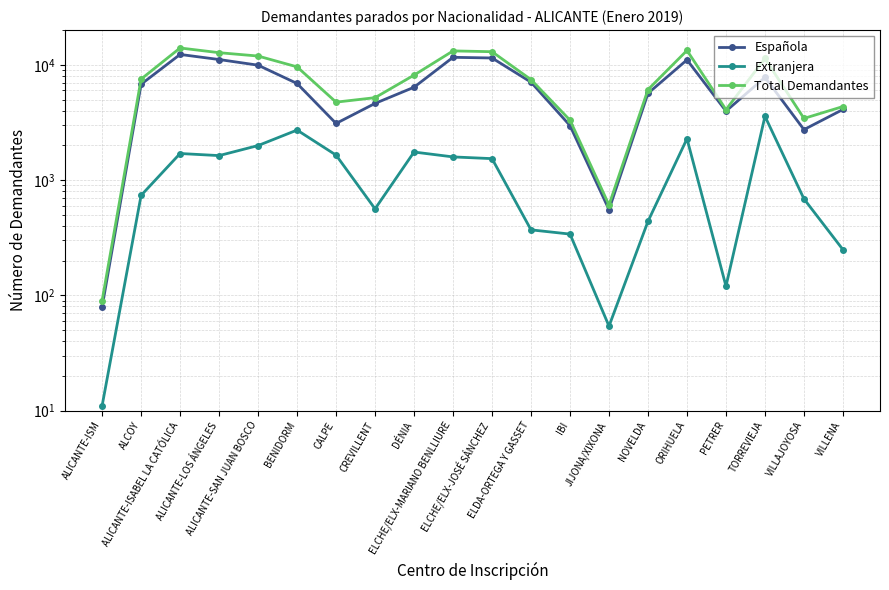

Is this an area chart (filled region under the line)?

No